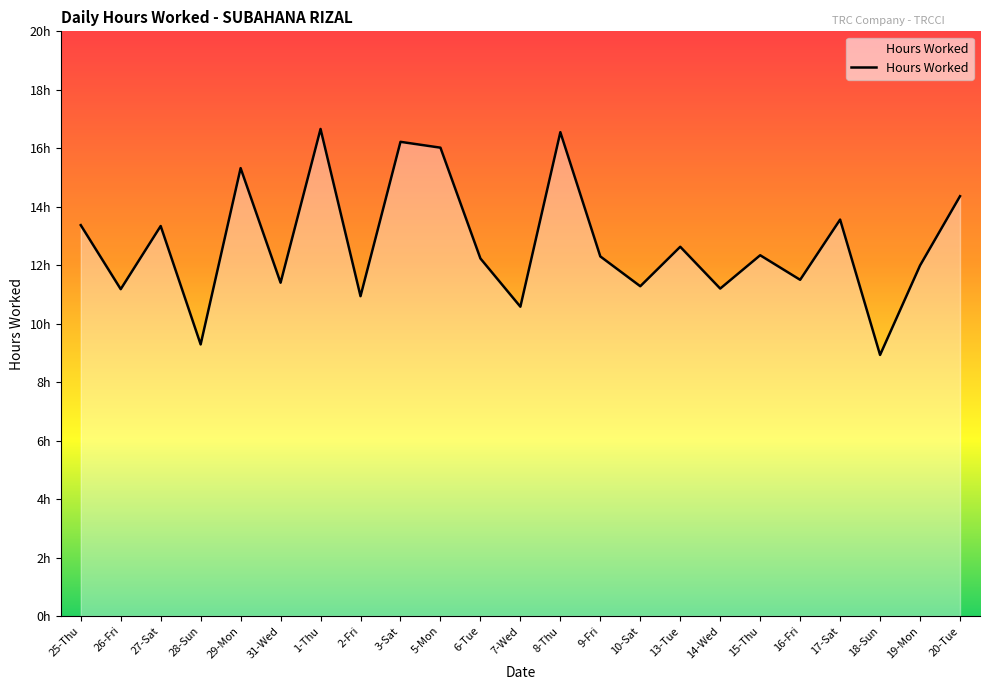

Rank the categories by value from highest to lowest.

1-Thu, 8-Thu, 3-Sat, 5-Mon, 29-Mon, 20-Tue, 17-Sat, 25-Thu, 27-Sat, 13-Tue, 15-Thu, 9-Fri, 6-Tue, 19-Mon, 16-Fri, 31-Wed, 10-Sat, 14-Wed, 26-Fri, 2-Fri, 7-Wed, 28-Sun, 18-Sun